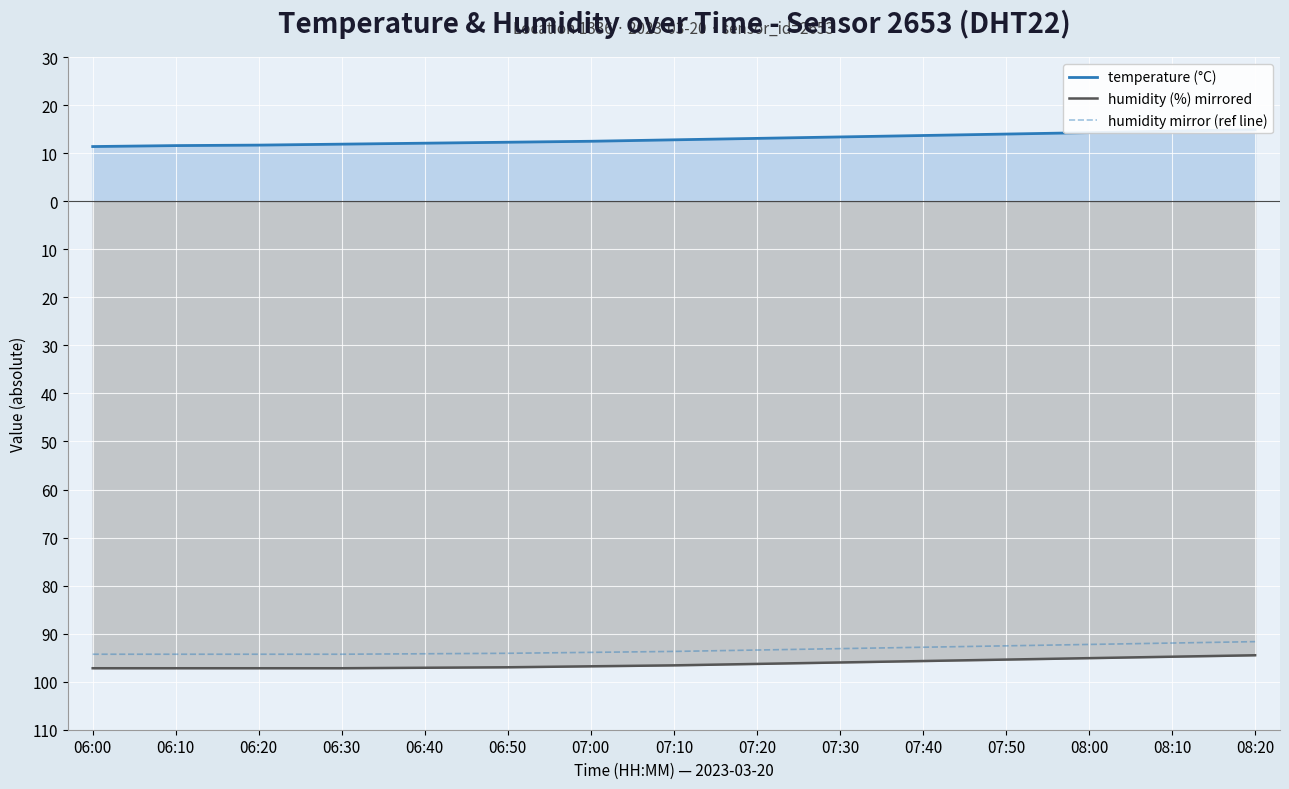

At how many categories does at least one series exceed -28?

15